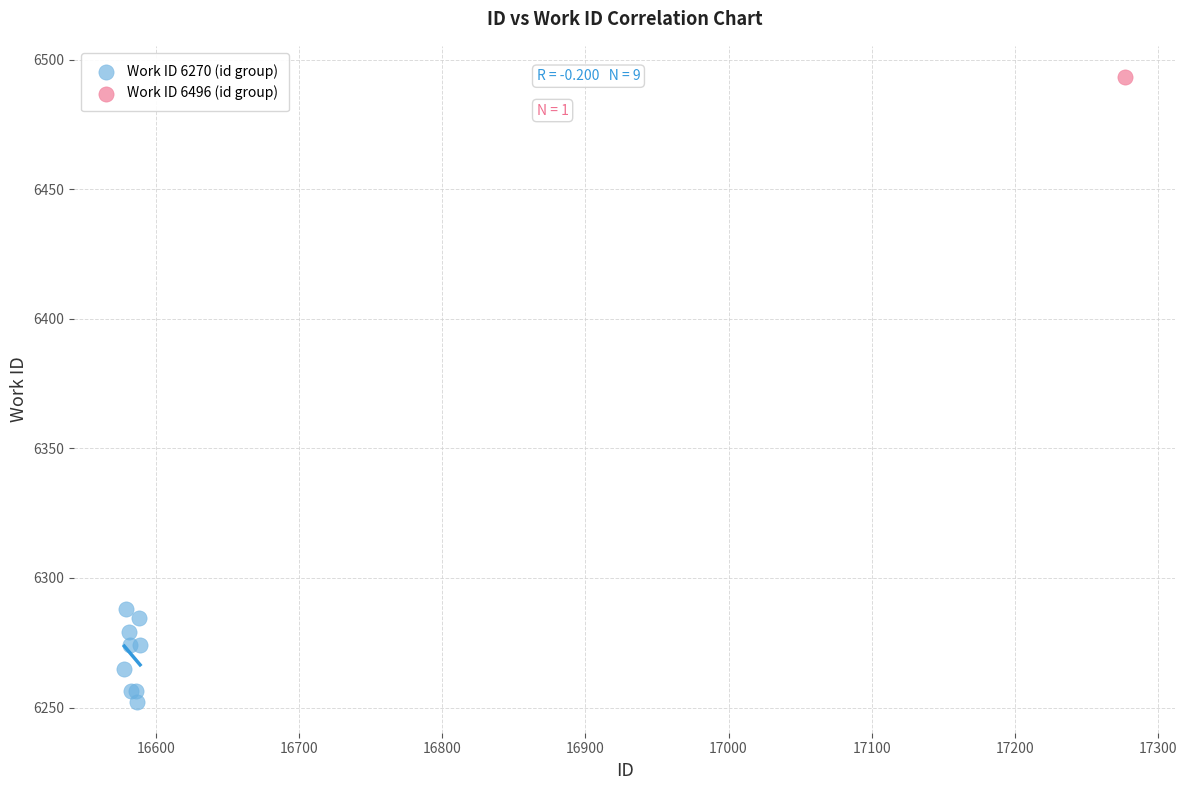

What are all the series names shown in the legend?

Work ID 6270 (id group), Work ID 6496 (id group)